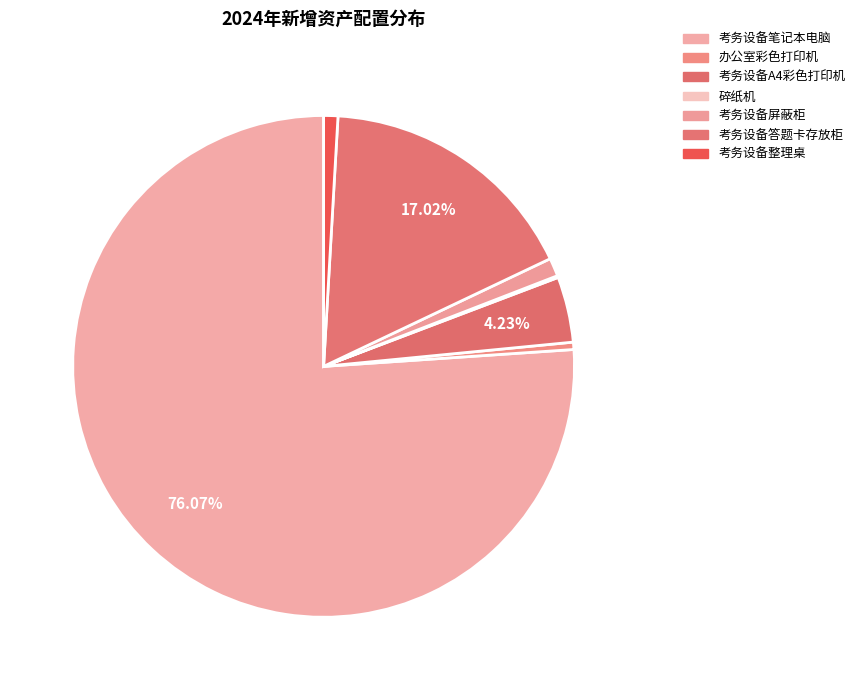

What is the ratio of the value at 考务设备笔记本电脑 to the value at 办公室彩色打印机?

162.0